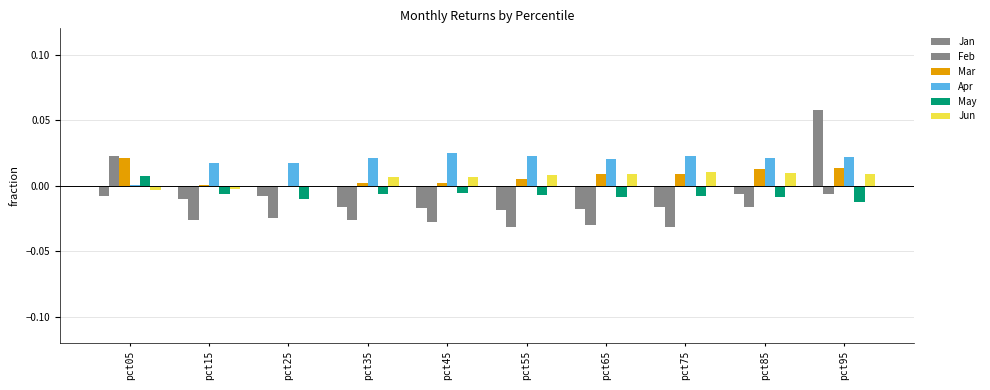

Is the value of Jun at pct05 greater than the value of Feb at pct35?

Yes